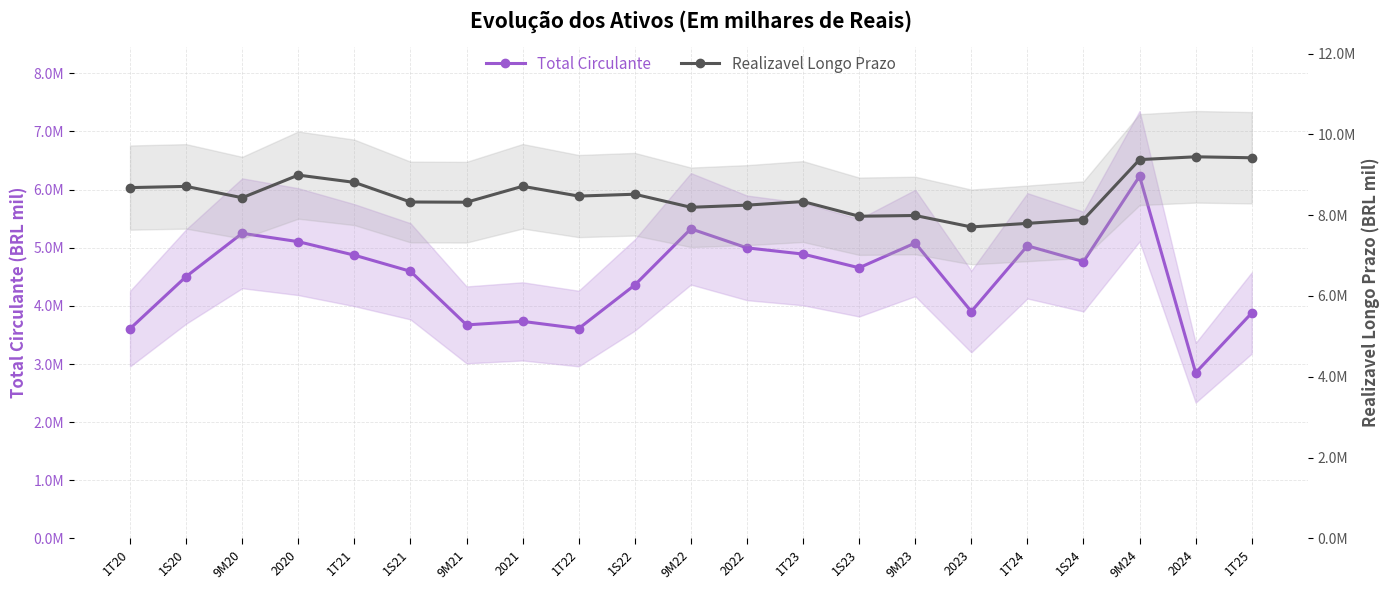

What position from the left is 1S22?

10